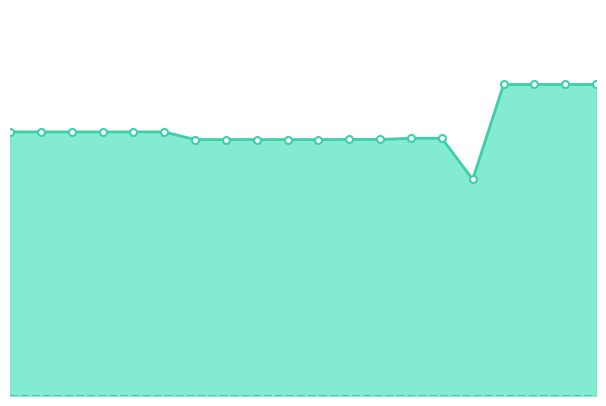

The VEK markers series shows 1088 at 2.5. True or false?

False